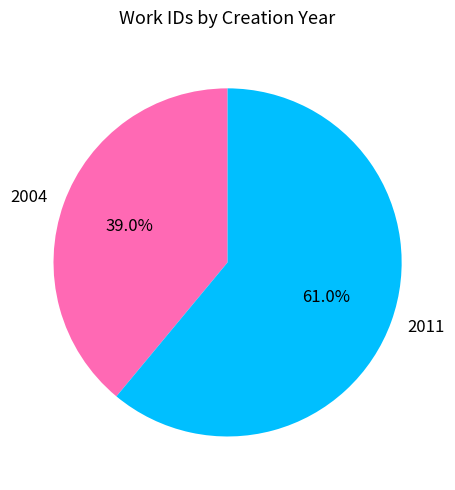

Is there any slice that represents more than half of the pie?

Yes